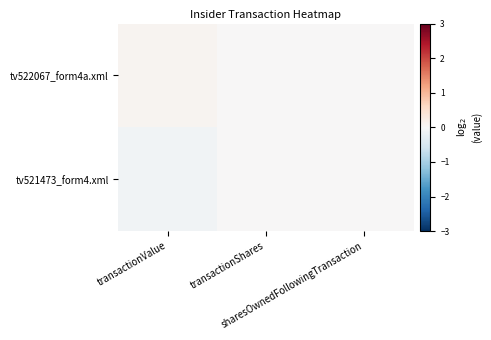

At transactionValue, list the series in order from largest to smallest.

tv522067_form4a.xml, tv521473_form4.xml